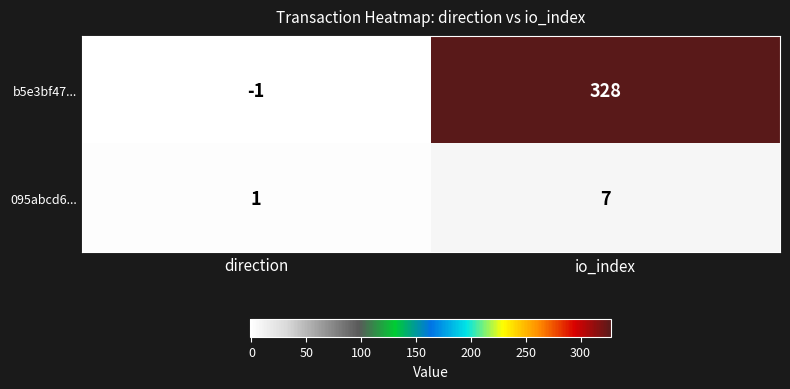

Rank the series by their average value, from highest to lowest.

b5e3bf47..., 095abcd6...